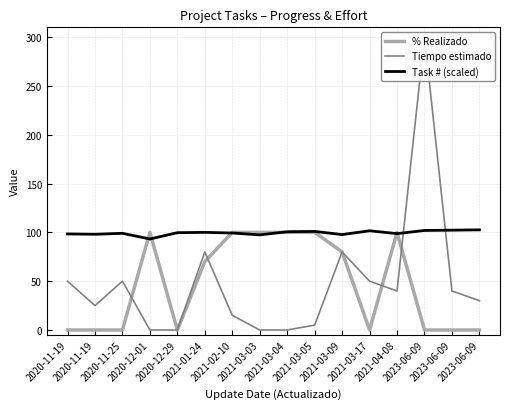

How many interior local valleys does the Task # (scaled) series have?

5